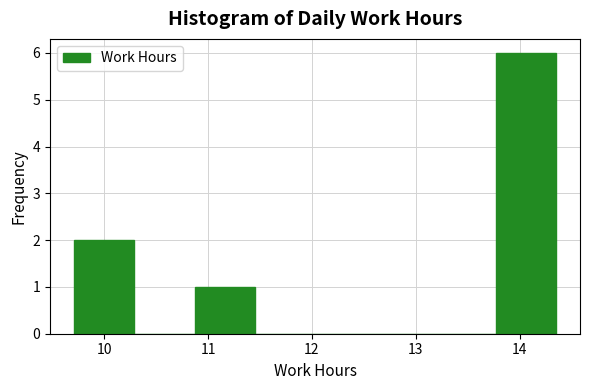

Reading left to right, transcribe this chart: for each bar, give the range it covers on the x-axis and its height. Neither the bar edges nor the heights are printed on the chart, so give them approximately, as read against the axes.

9.71 to 10.29: 2
10.29 to 10.87: 0
10.87 to 11.45: 1
11.45 to 12.03: 0
12.03 to 12.61: 0
12.61 to 13.19: 0
13.19 to 13.77: 0
13.77 to 14.35: 6